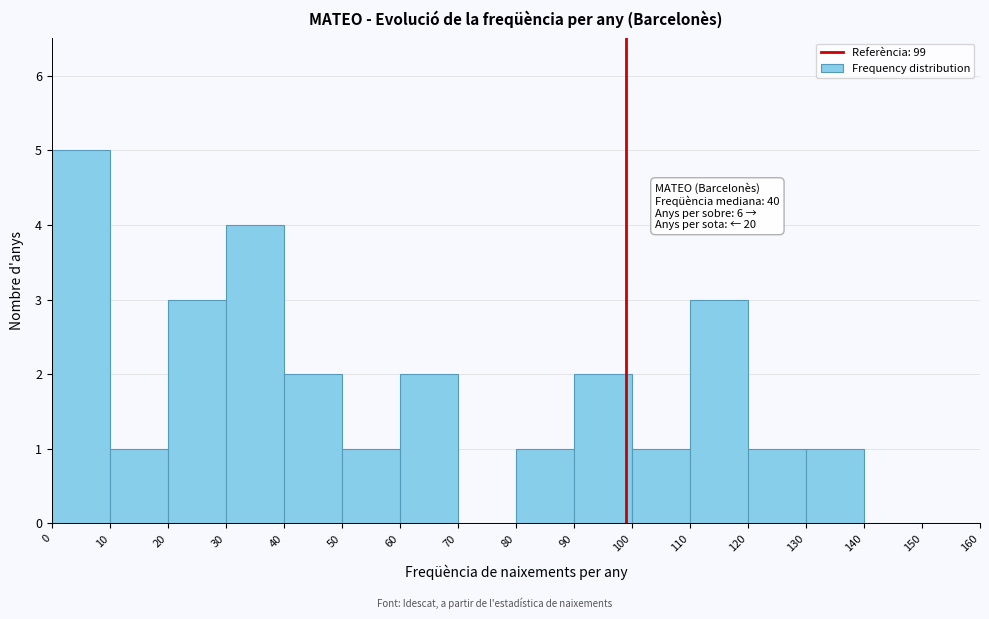

Over which range of the x-axis is the bar tallest?

0 to 10